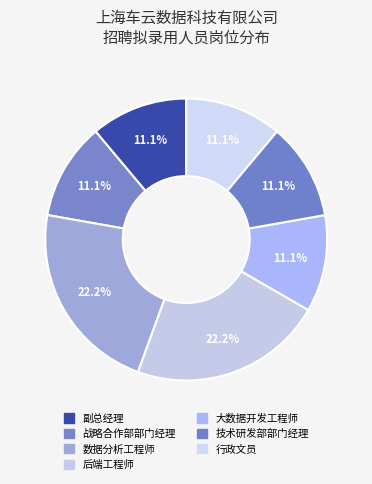

To the nearest percent, what is the combined percentage of 战略合作部部门经理 and 数据分析工程师?

33%